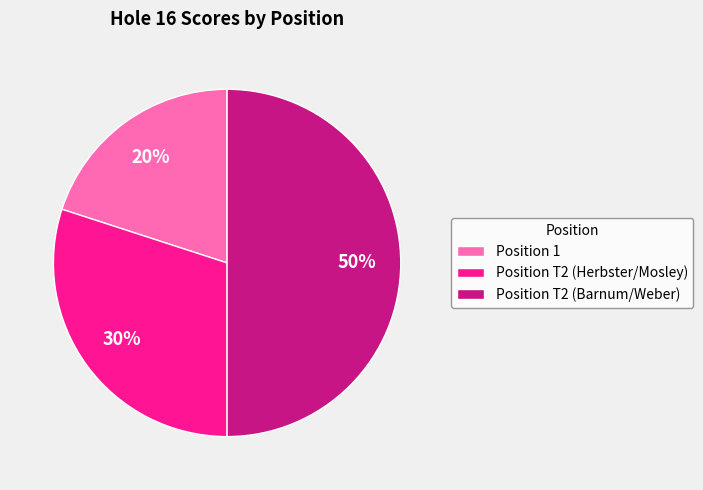

To the nearest percent, what is the average slice percentage?

33%